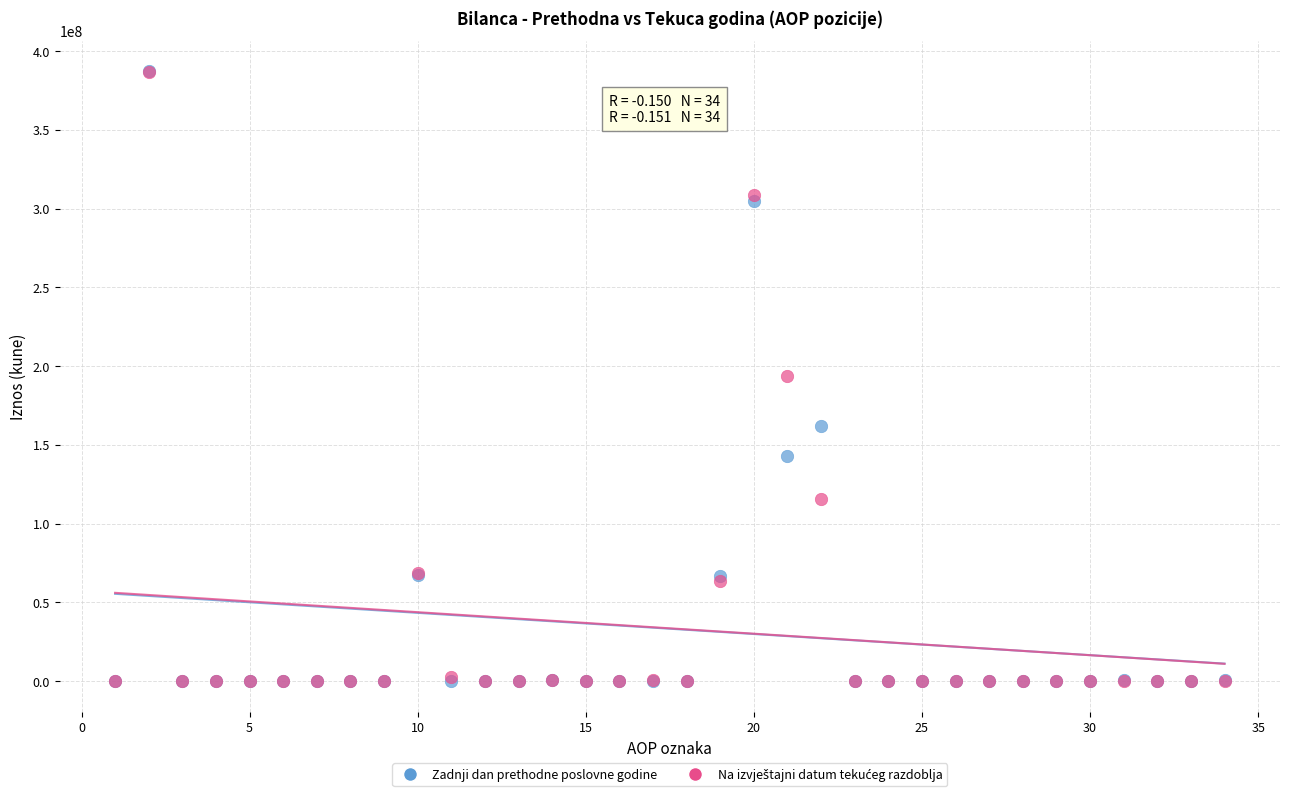

Which series has the widest spread of Y values?

Zadnji dan prethodne poslovne godine